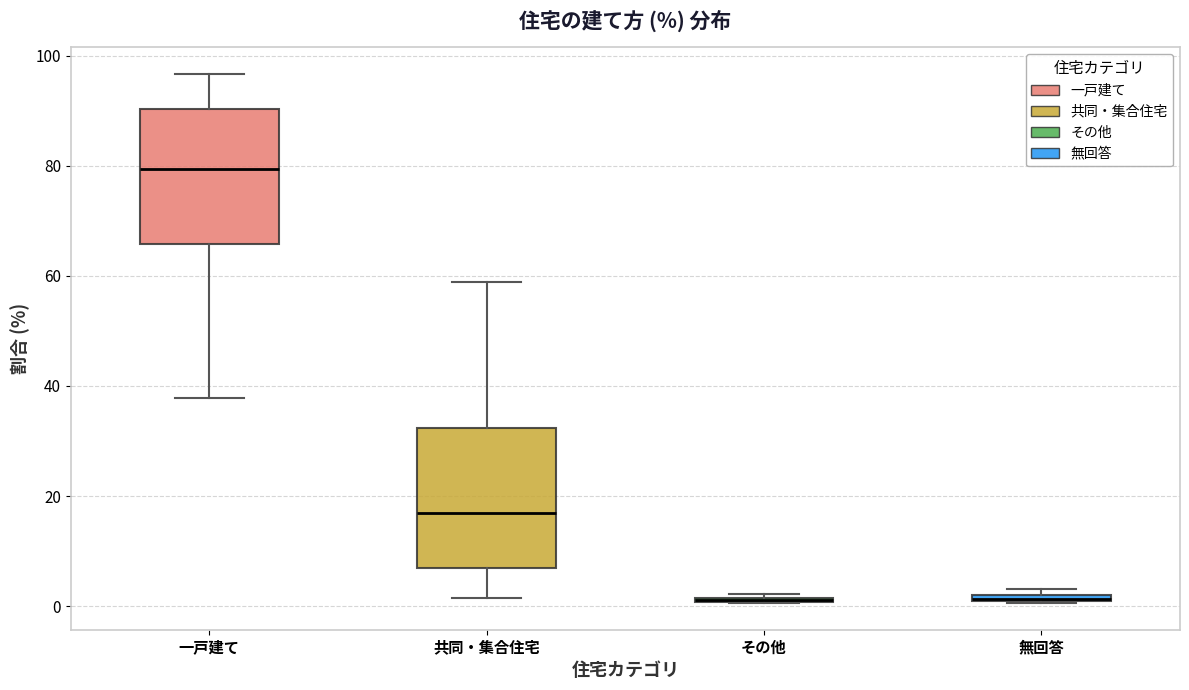

Where is the lower edge of the box for 無回答 on the y-axis? The values are not printed on the chart, so give them approximately, as read against the axis.

0